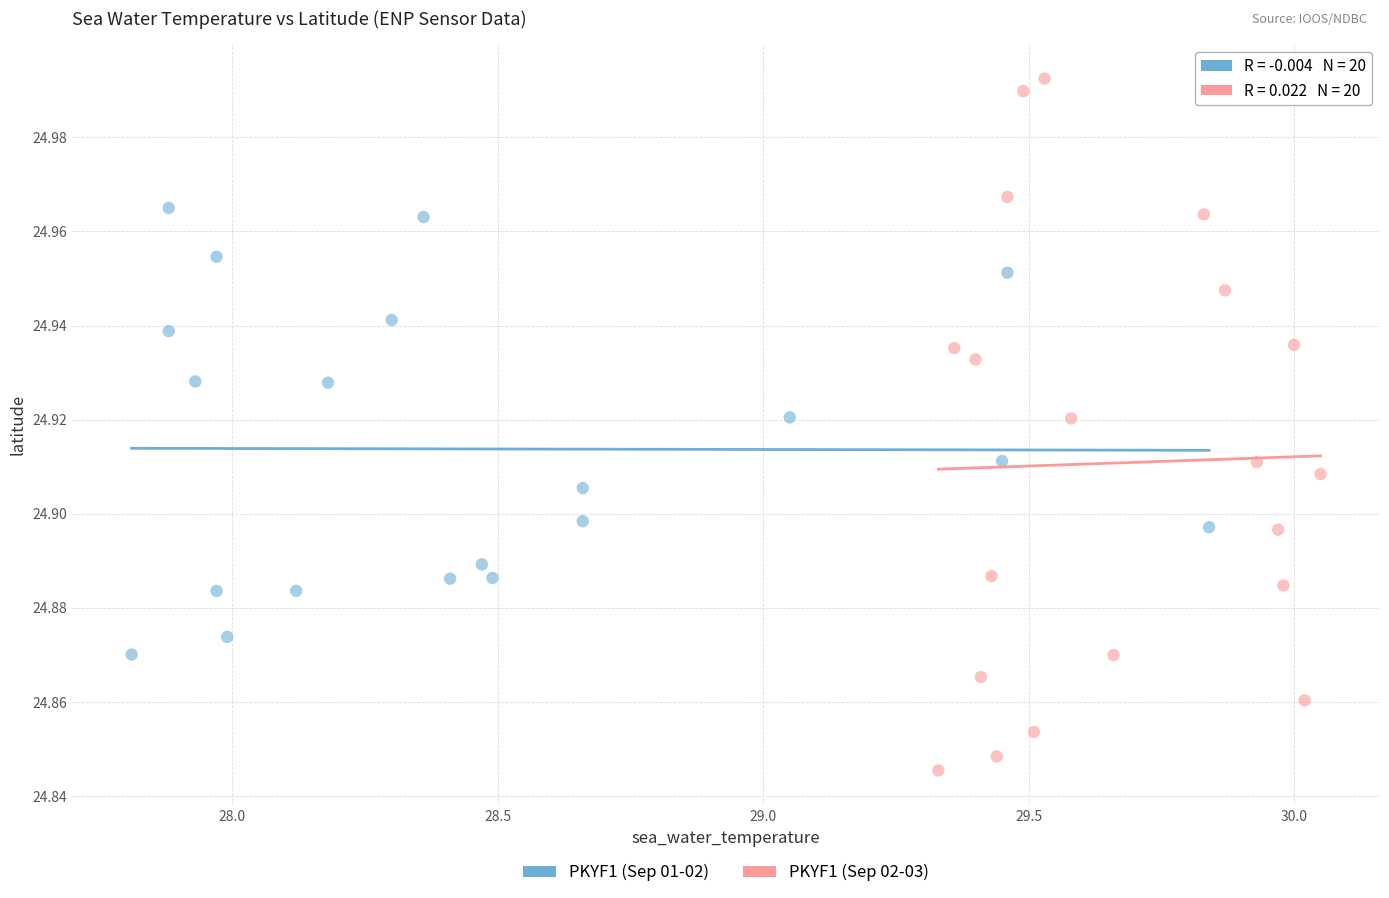

Which series has the widest spread of Y values?

PKYF1 (Sep 02-03)